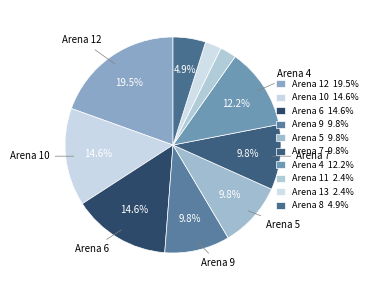

Count the number of slices in the pie.

10